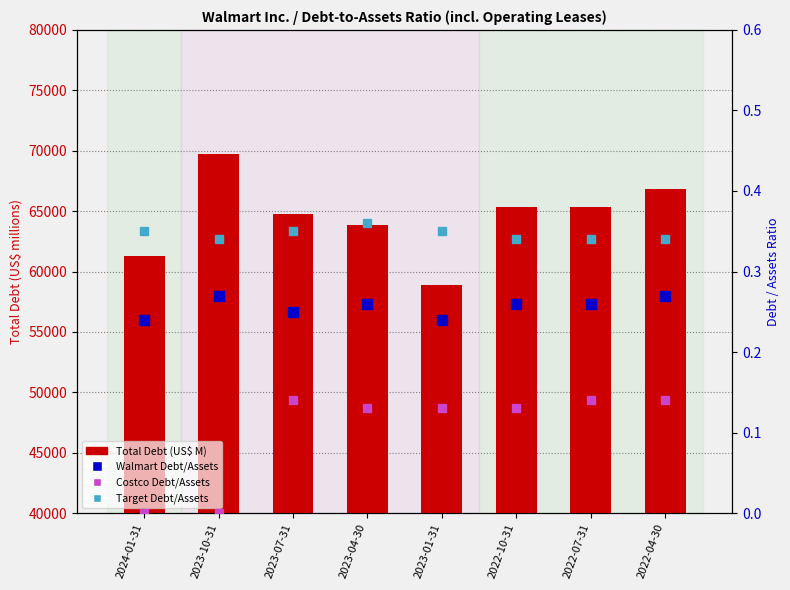

What is the average value of the Total Debt (US$ M) series?

64519.6